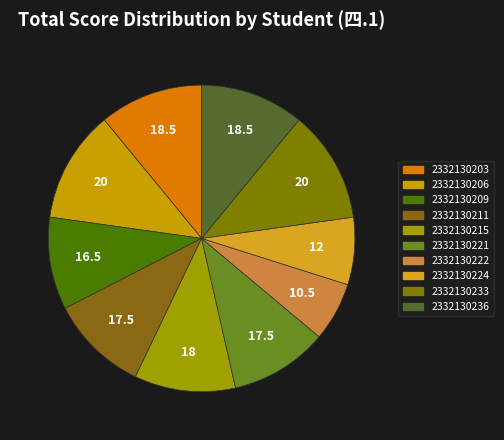

To the nearest percent, what is the average slice percentage?

10%